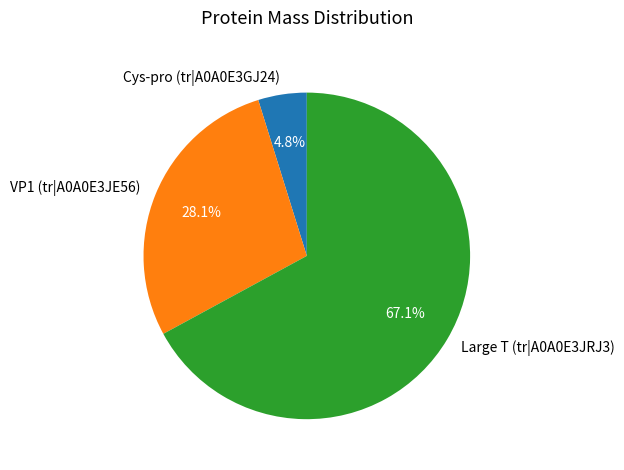

How many segments does this pie chart have?

3